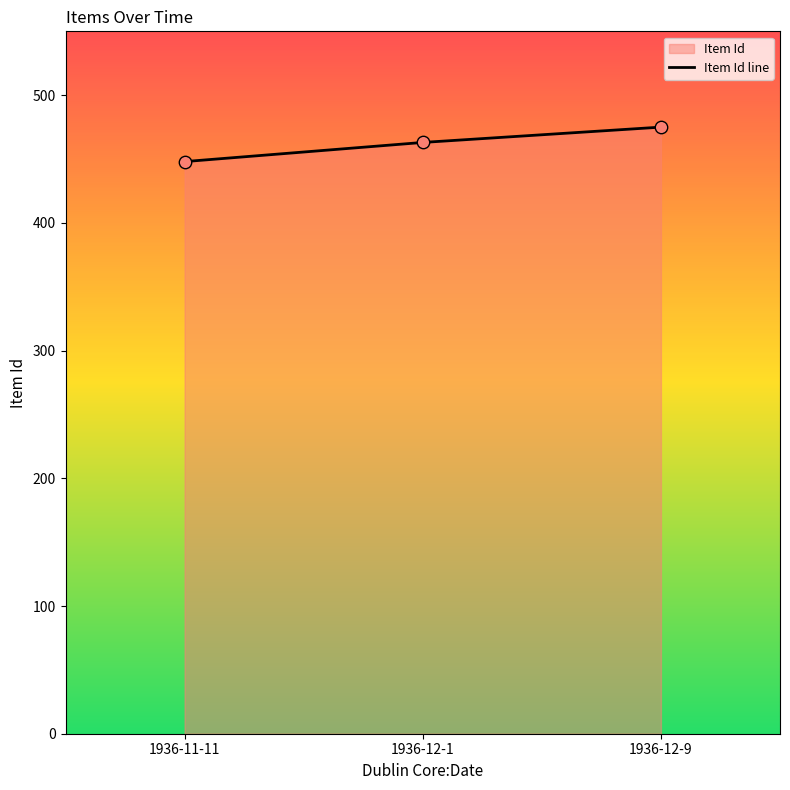

What is the ratio of the value at 1936-12-9 to the value at 1936-11-11?

1.1